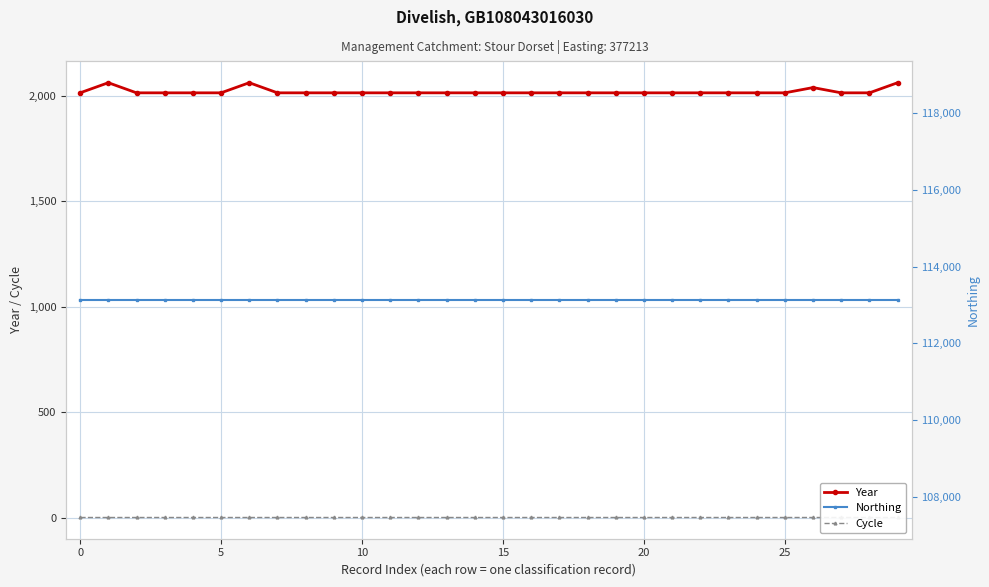

What is the minimum value for Year?

2015